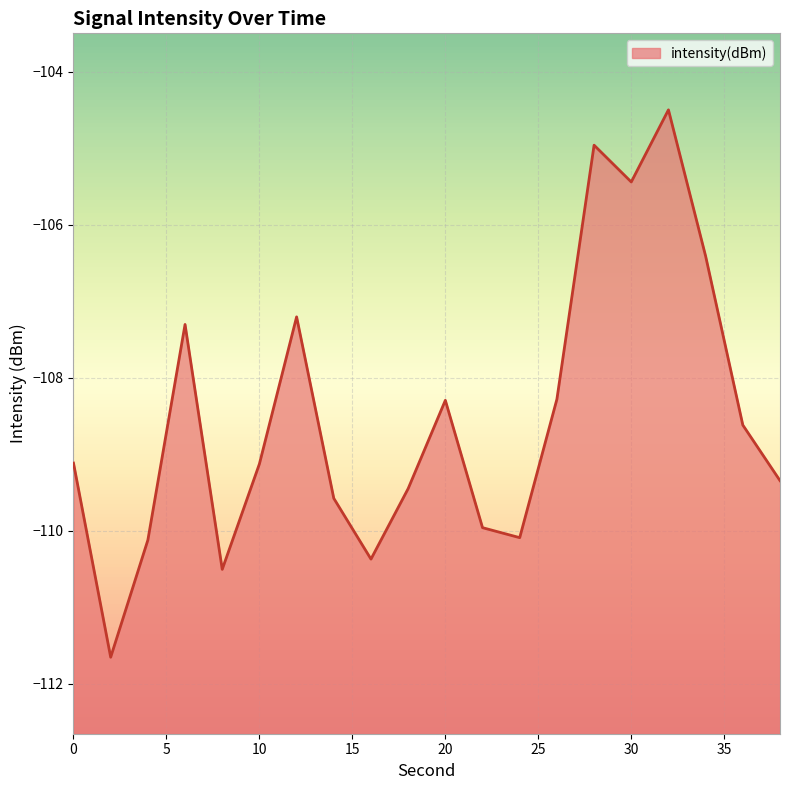

Rank the categories by value from lowest to highest.

2, 8, 16, 4, 24, 22, 14, 18, 38, 10, 0, 36, 20, 26, 6, 12, 34, 30, 28, 32